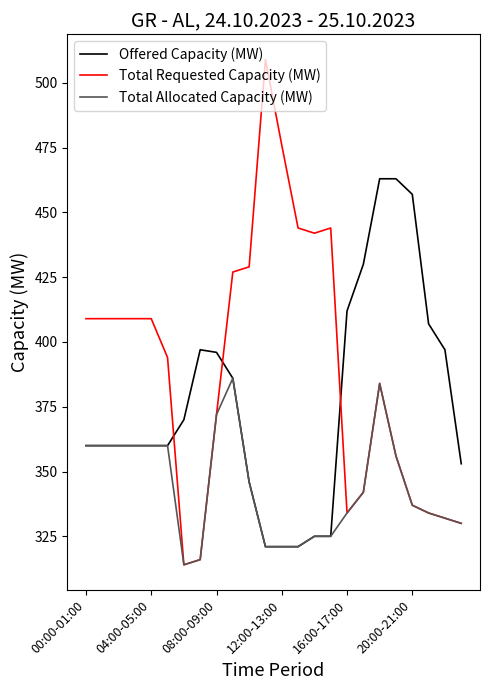

Which series has the largest range (max minus min)?

Total Requested Capacity (MW)